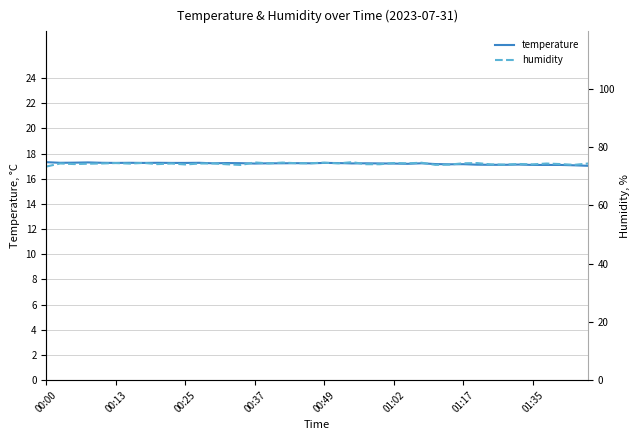

What is the lowest value of the temperature series?

17.0